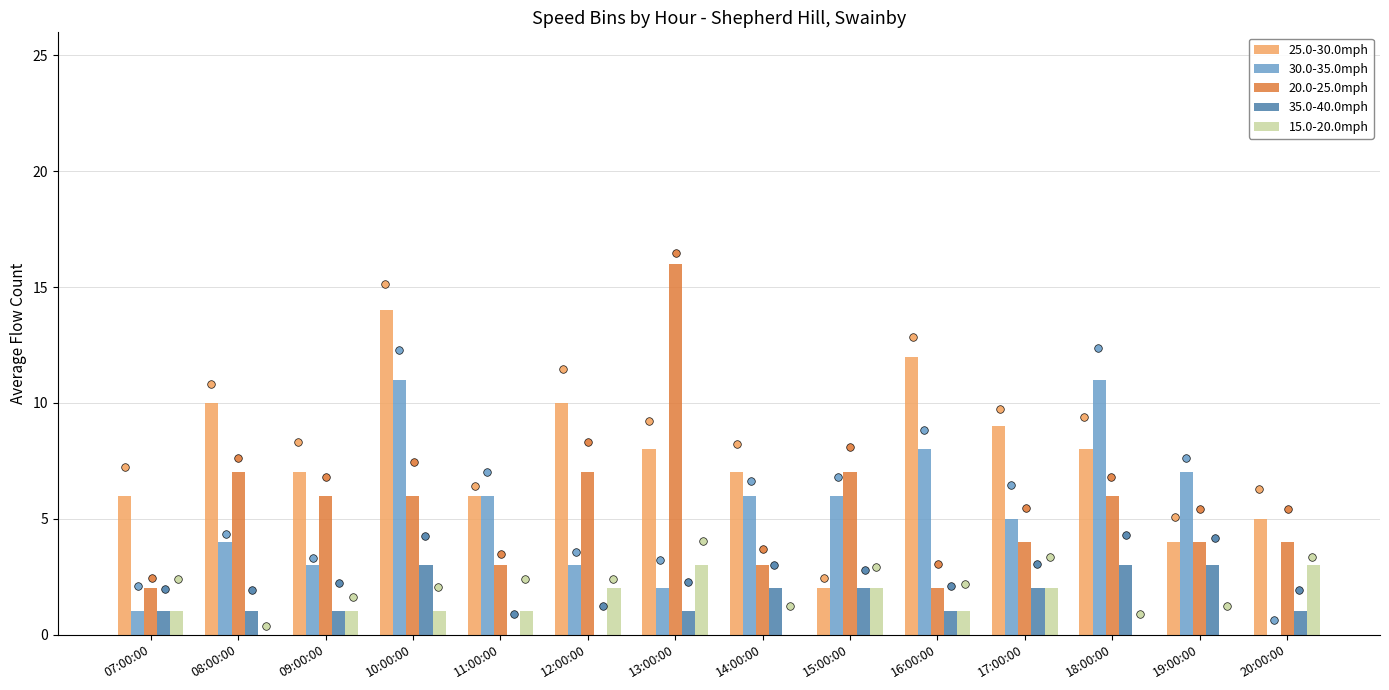

What is the total value across all series at 08:00:00?

22